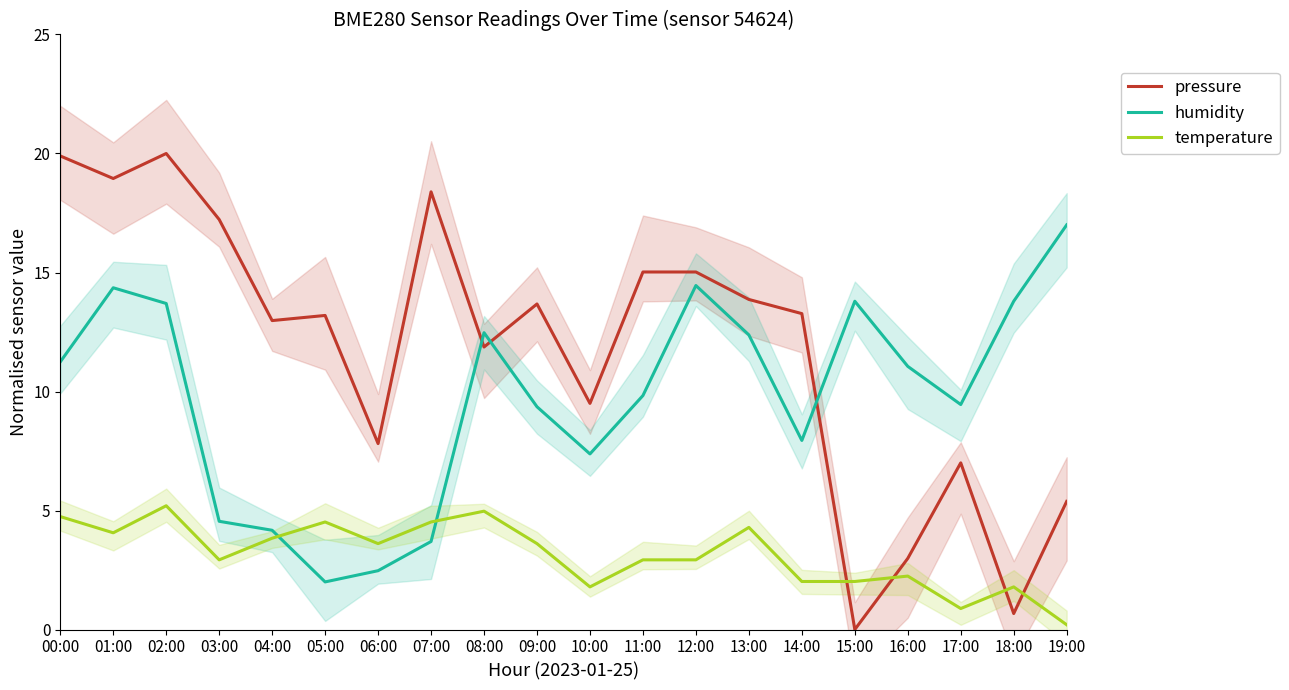

The value of temperature at 01:00 is 1.7. True or false?

False